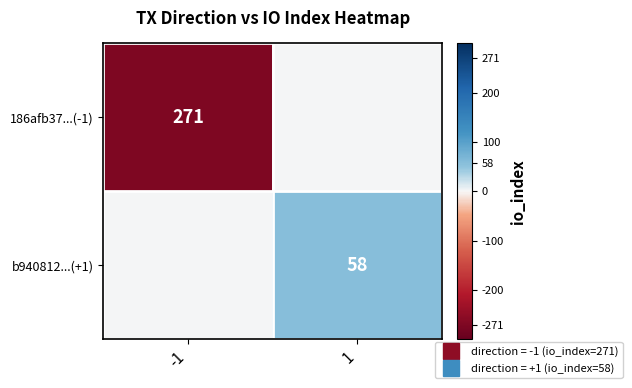

What is the highest value of the b940812...(+1) series?

58